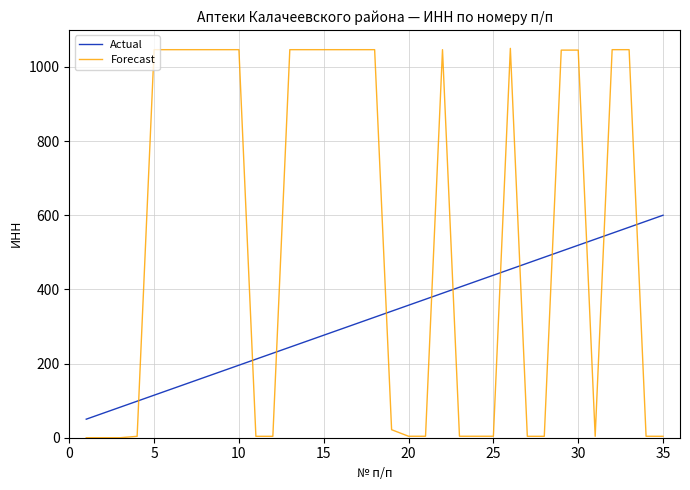

Which series has the largest range (max minus min)?

Forecast